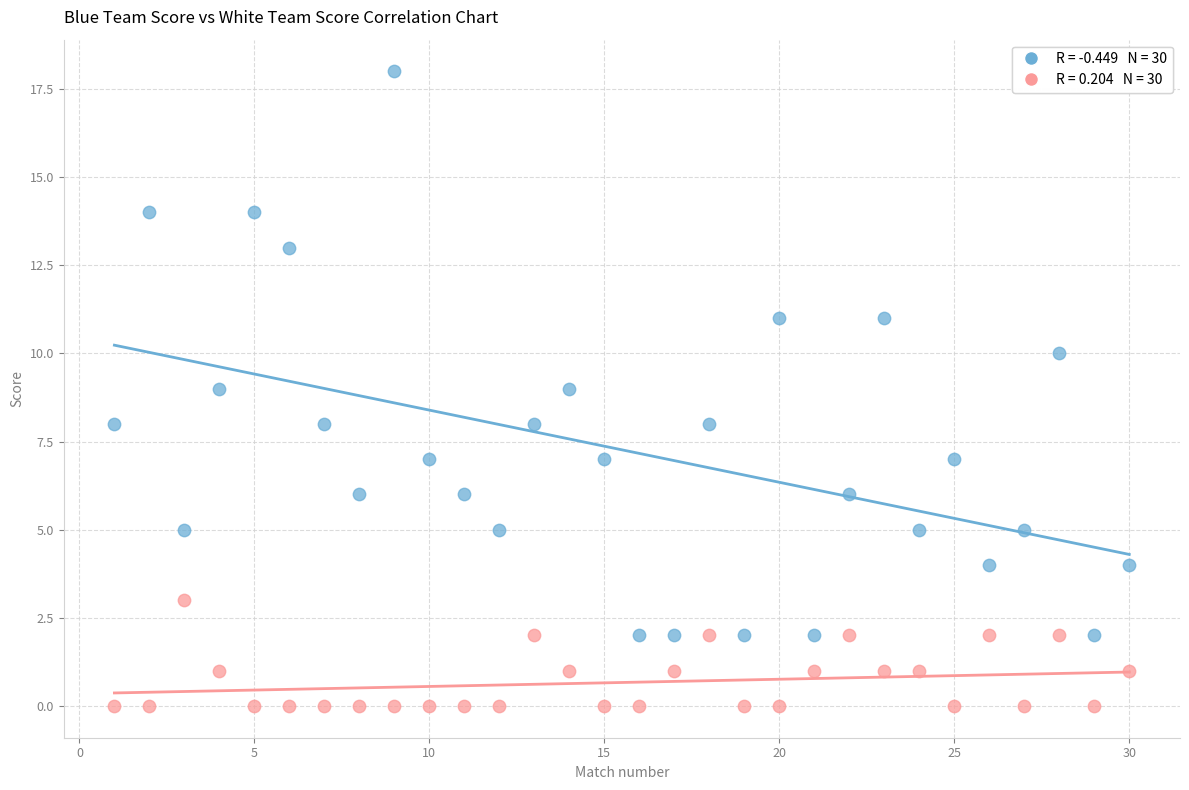

Across all data points, what is the range of X values (max minus min)?

29